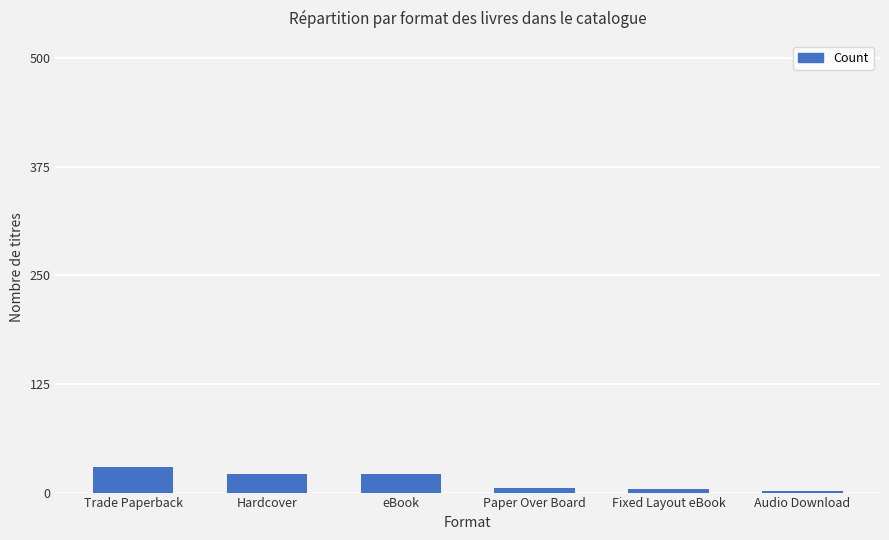

What position from the left is eBook?

3